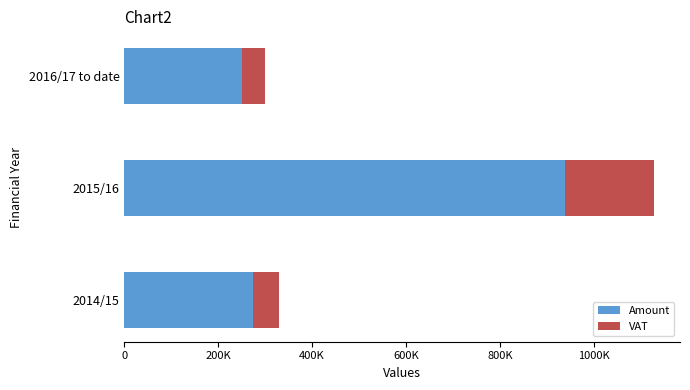

What are all the series names shown in the legend?

Amount, VAT